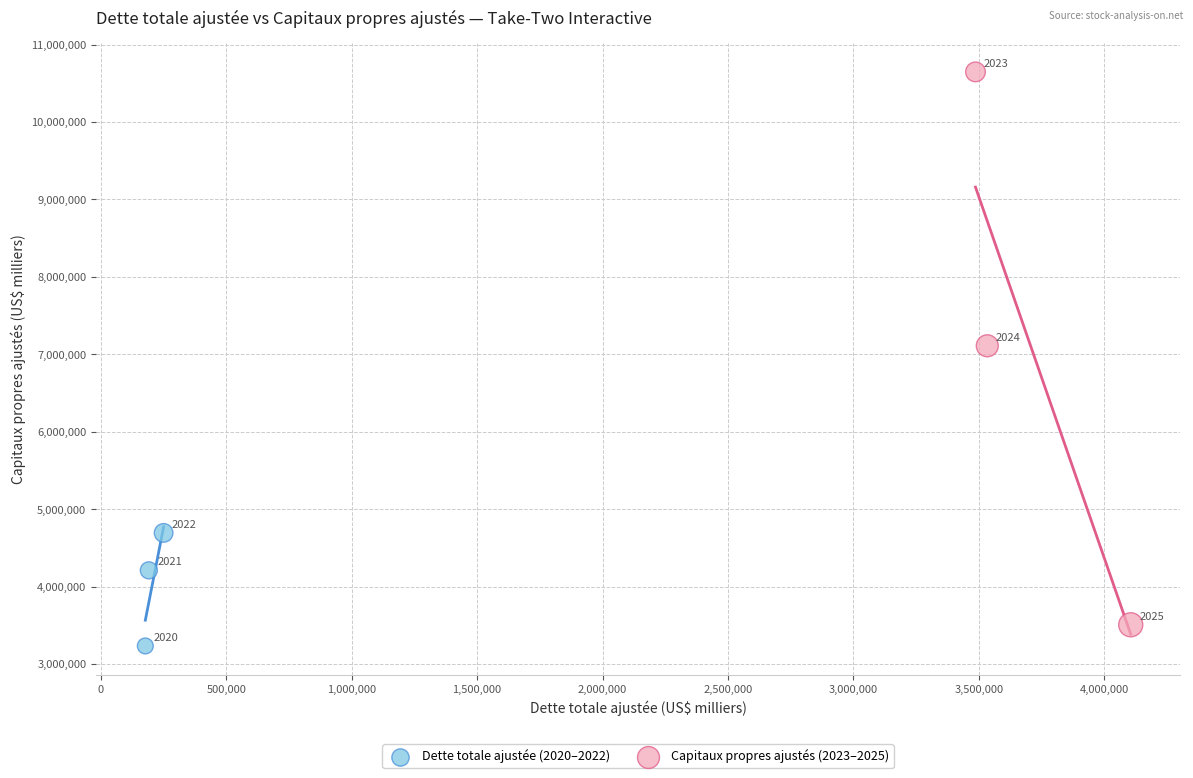

Which series reaches the maximum Y coordinate?

Capitaux propres ajustés (2023–2025)